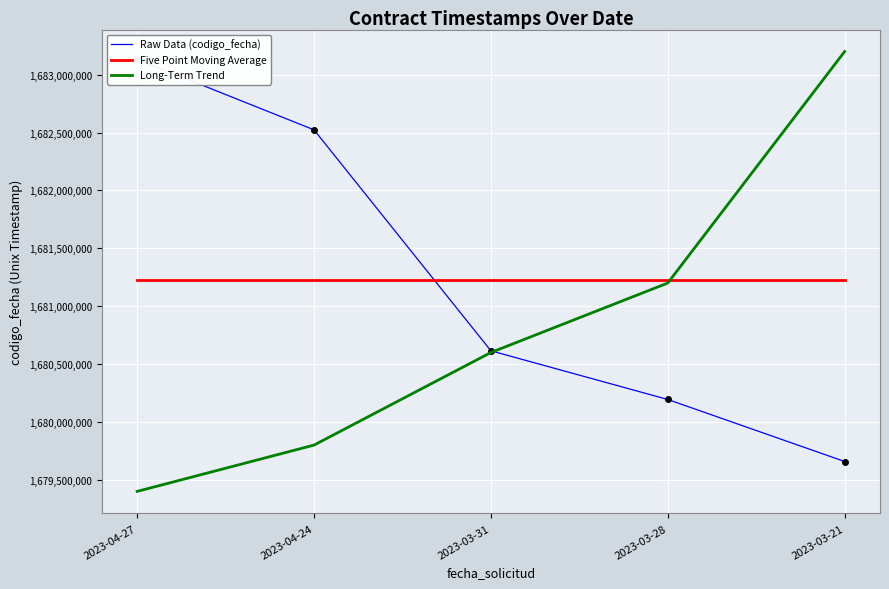

What is the value of the Five Point Moving Average point at the 4th from the left?

1681224835